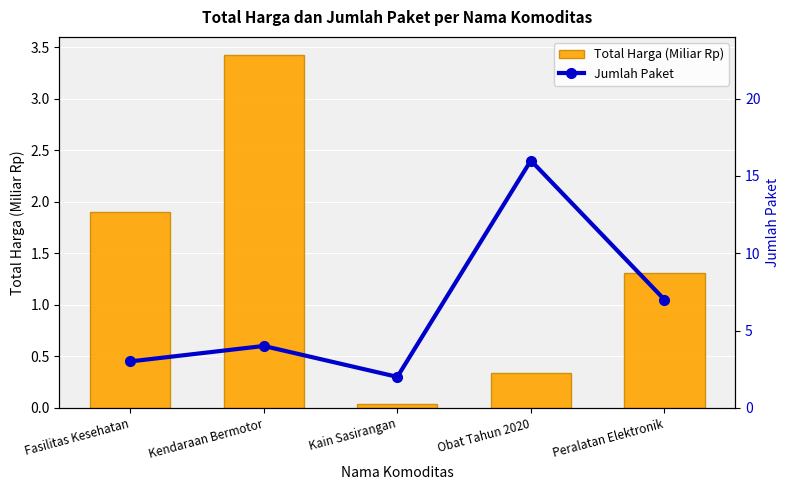

True or false: Total Harga (Miliar Rp) has a value of 3.4 at Kendaraan Bermotor.

True